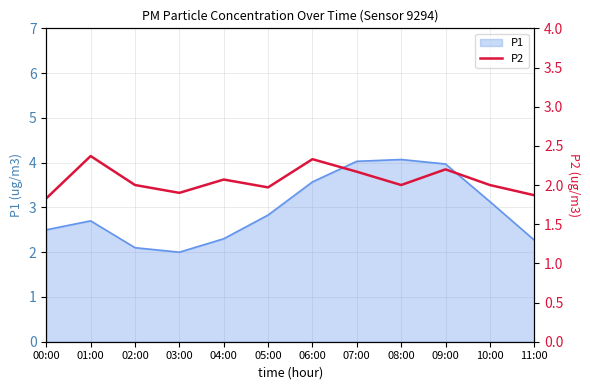

What is the sum of all values?

24.7